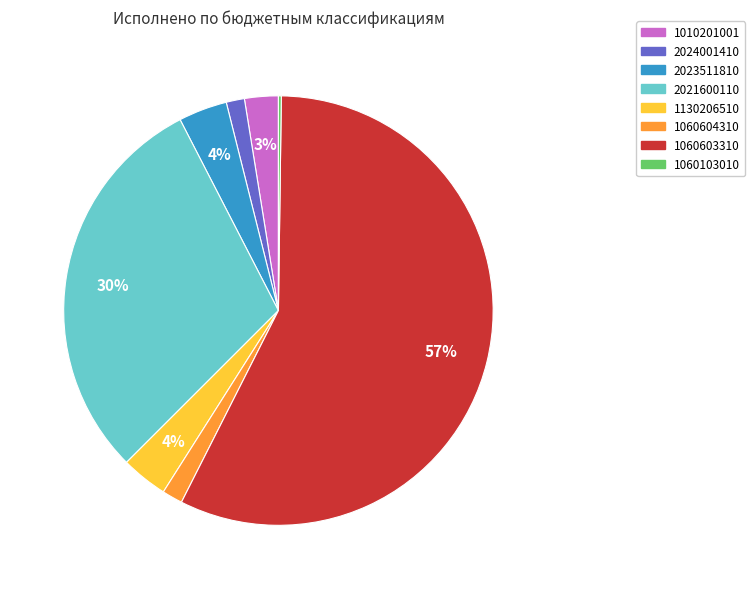

Between 1130206510 and 1010201001, which is larger?

1130206510